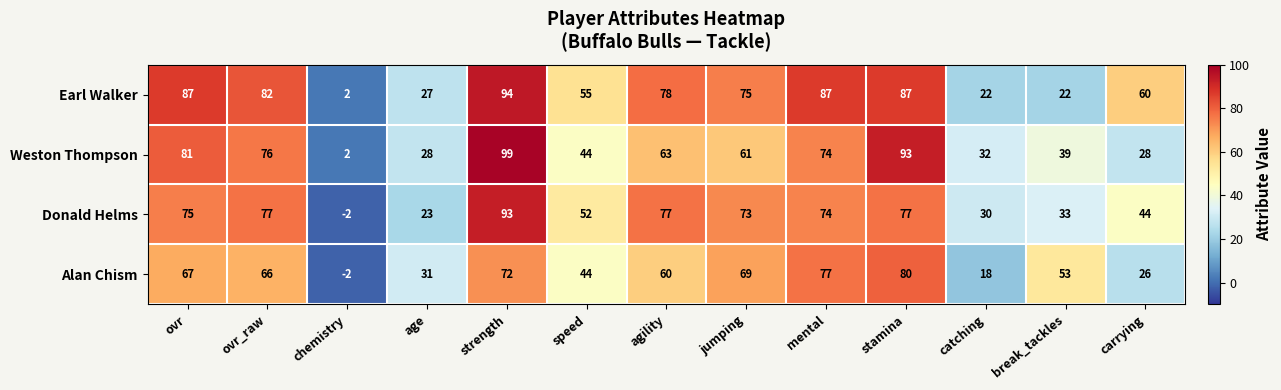

How many distinct data groups are displayed?

4